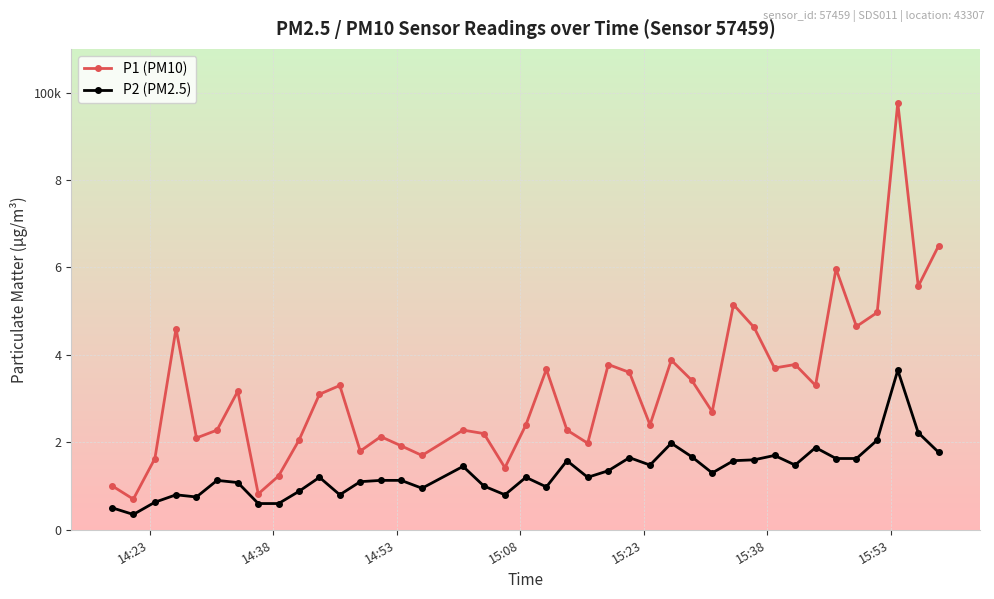

What are all the series names shown in the legend?

P1 (PM10), P2 (PM2.5)